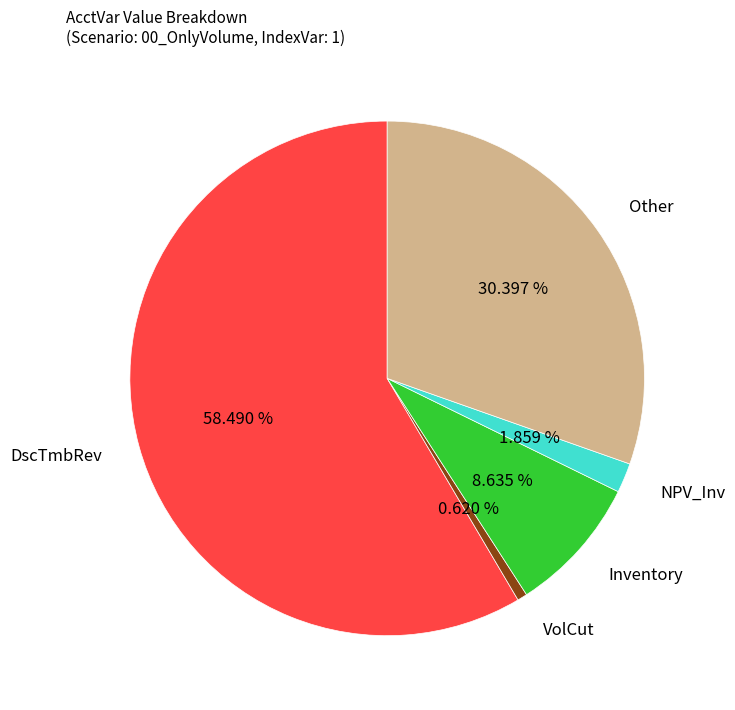

Is there any slice that represents more than half of the pie?

Yes